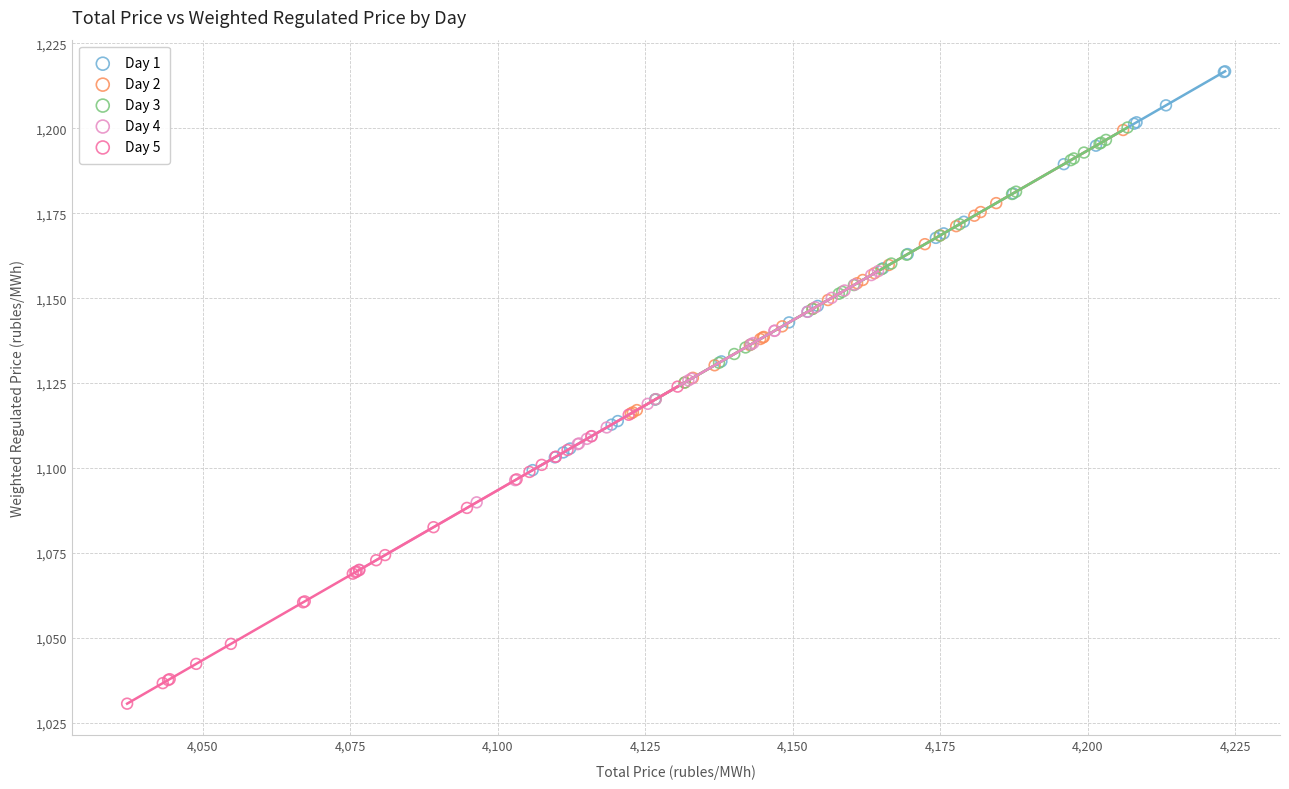

Which series contains the lowest Y value?

Day 5